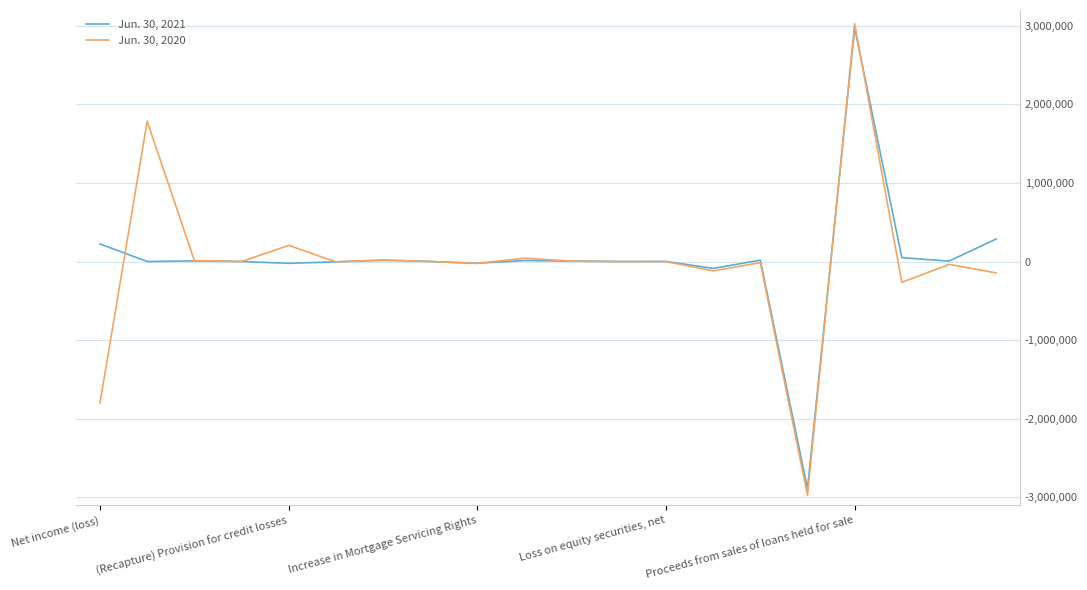

List the series in order of their overall mean, lowest first.

Jun. 30, 2020, Jun. 30, 2021